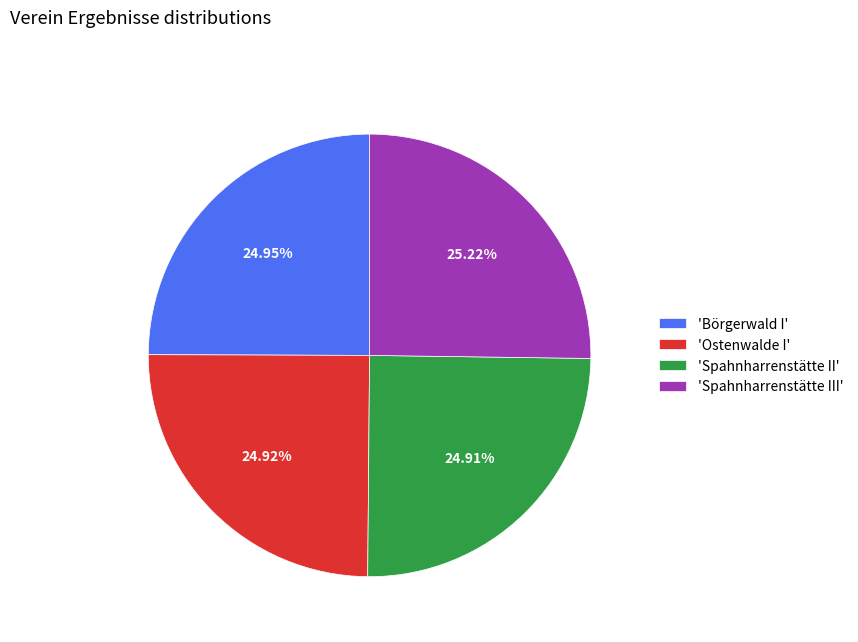

Approximately how many times larger is the value at 'Spahnharrenstätte II' compared to 'Börgerwald I'?

1.0